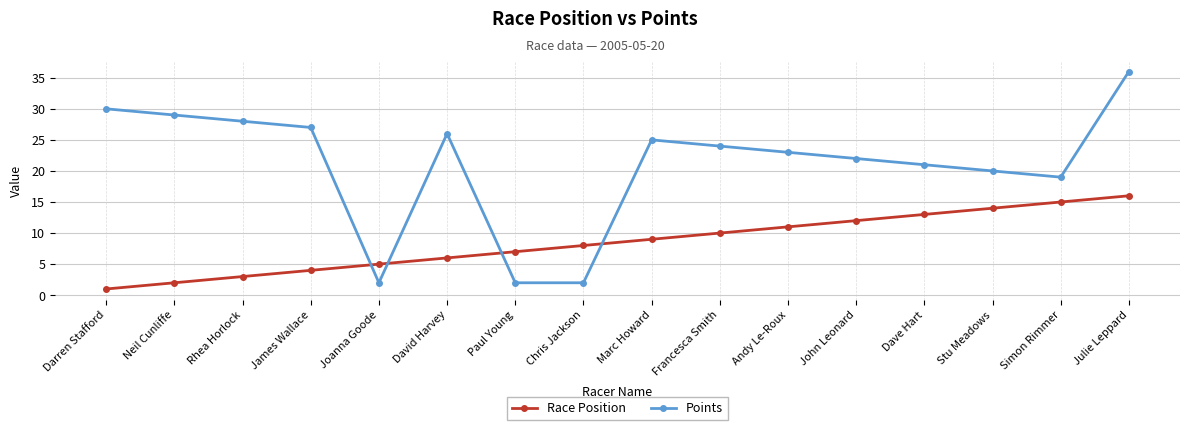

Reading left to right, transcribe all the data shown in this chart.

Race Position: 1	2	3	4	5	6	7	8	9	10	11	12	13	14	15	16
Points: 30	29	28	27	2	26	2	2	25	24	23	22	21	20	19	36